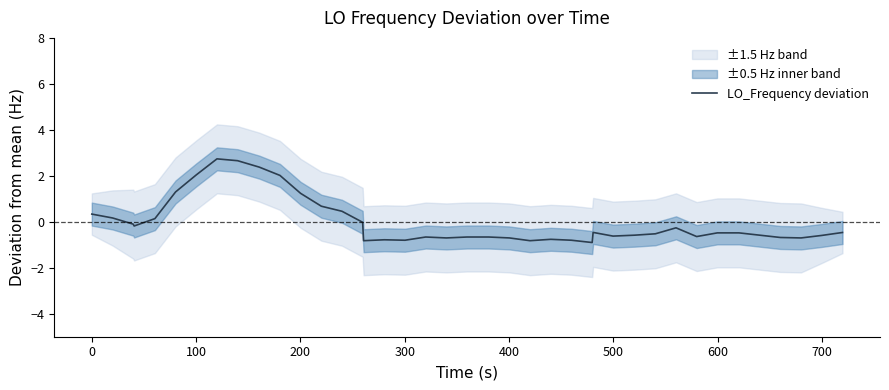

What is the minimum value for LO_Frequency deviation?

-0.9